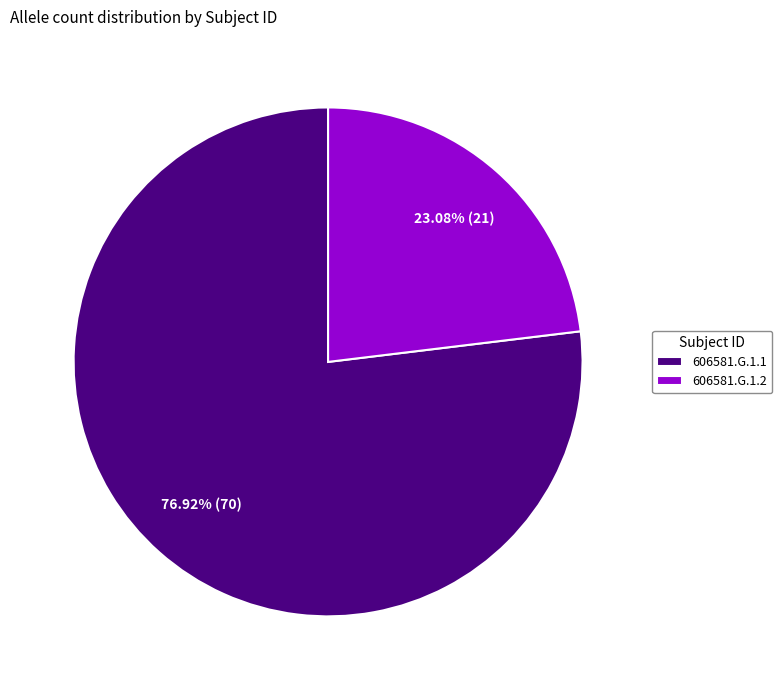

What is the largest slice in the pie chart?

606581.G.1.1